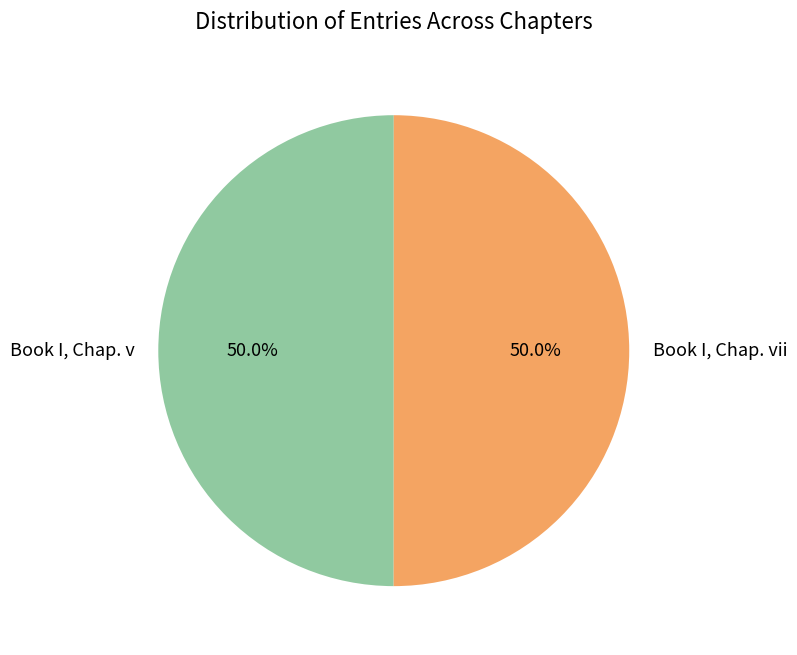

What is the ratio of the value at Book I, Chap. vii to the value at Book I, Chap. v?

1.0